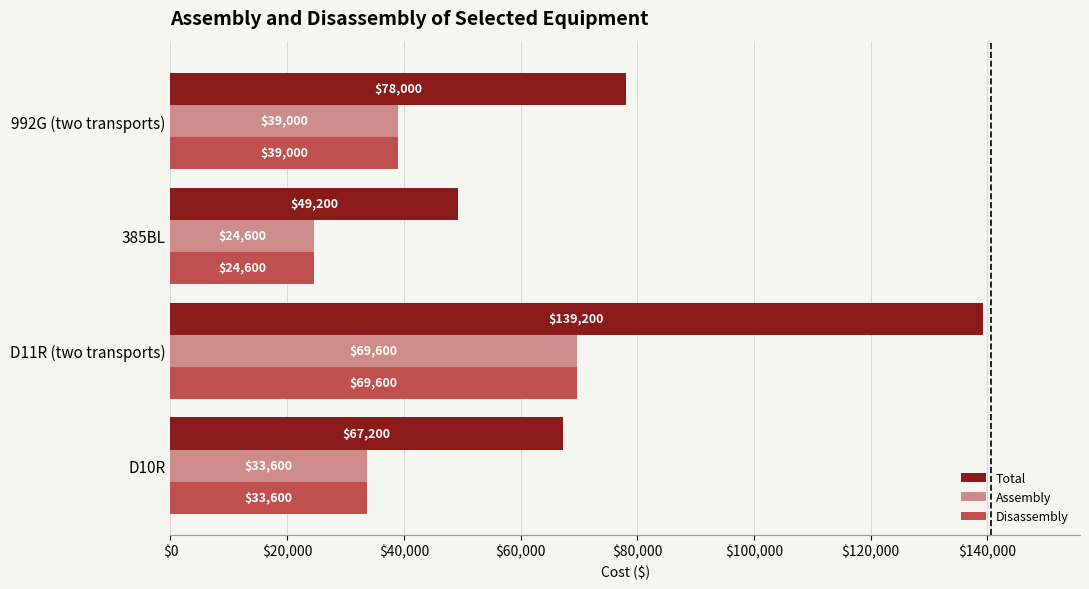

Rank the categories by Total value from highest to lowest.

D11R (two transports), 992G (two transports), D10R, 385BL